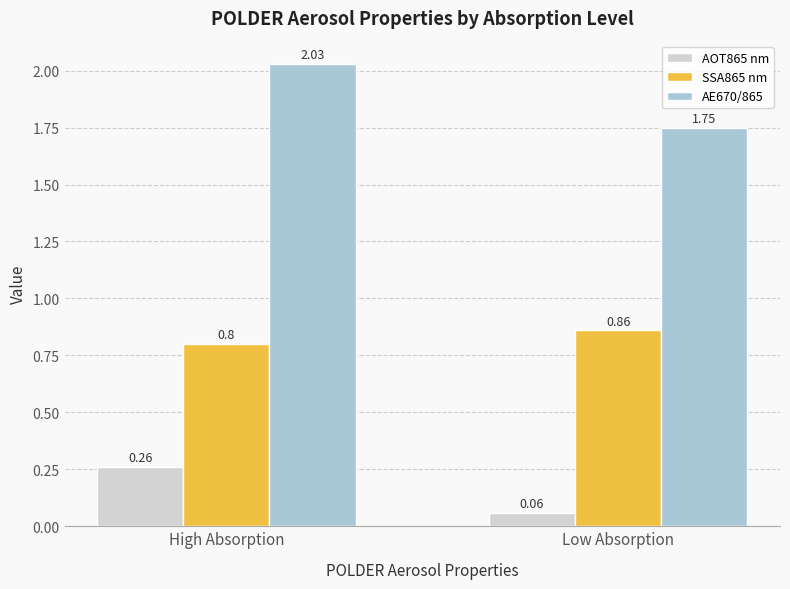

What is the sum of the SSA865 nm values at Low Absorption and High Absorption?

1.7